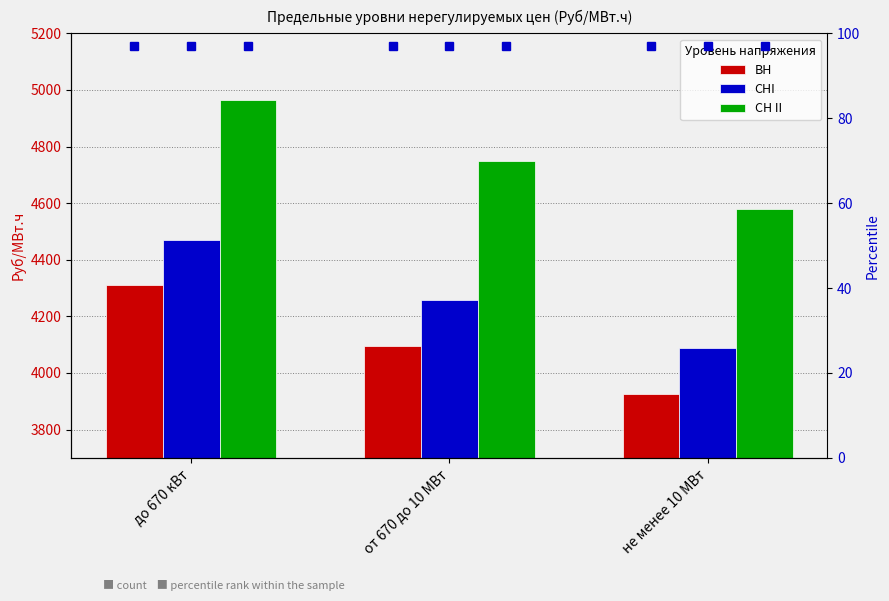

How many values in the СН II series exceed 4750?

2